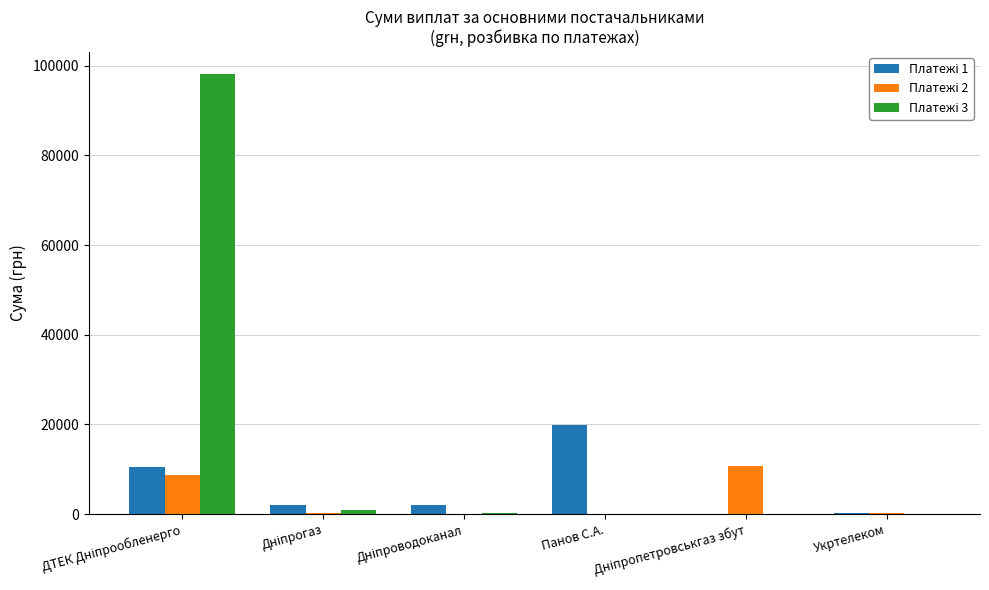

How many groups of bars are there?

6